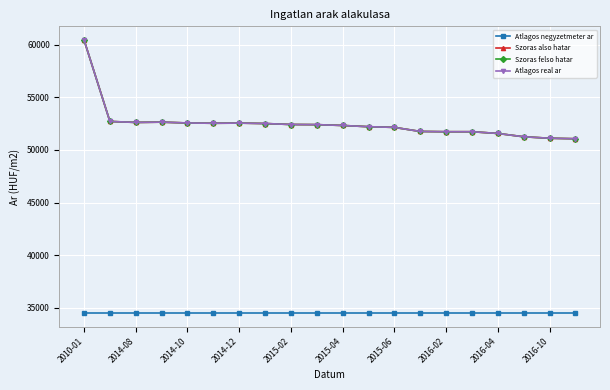

Does the chart have visible grid lines?

Yes